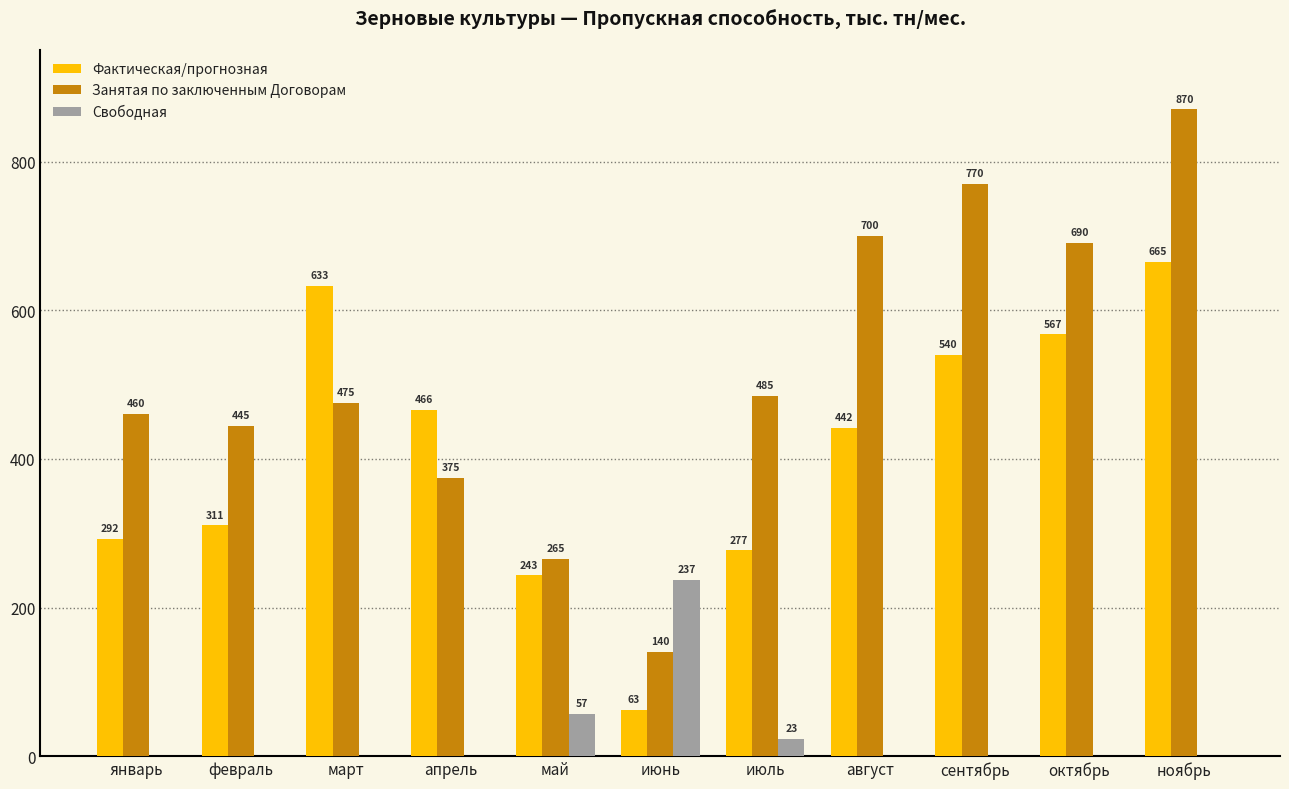

What are all the series names shown in the legend?

Фактическая/прогнозная, Занятая по заключенным Договорам, Свободная